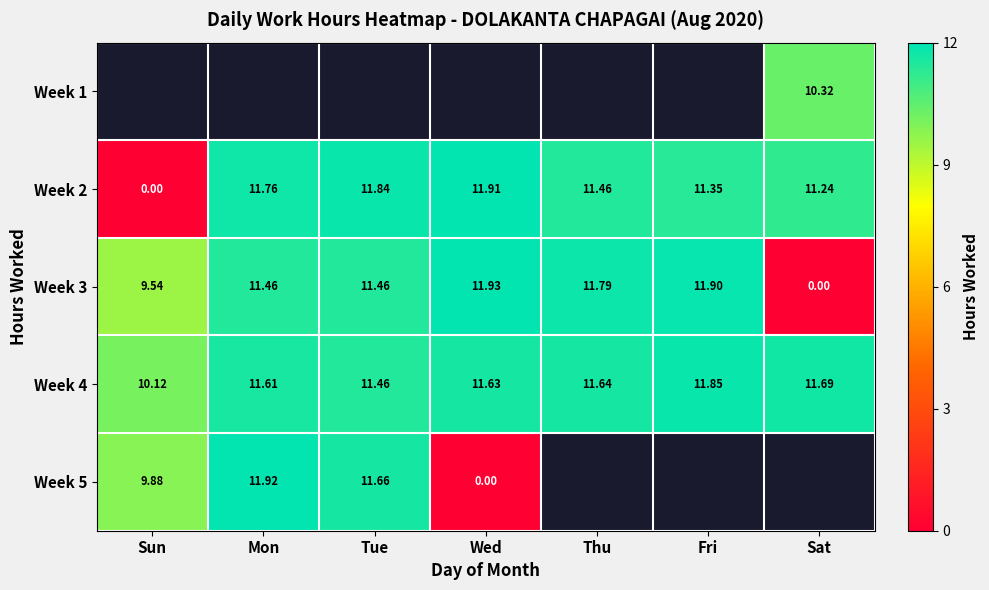

Where does the Week 4 series first go above 11?

Mon